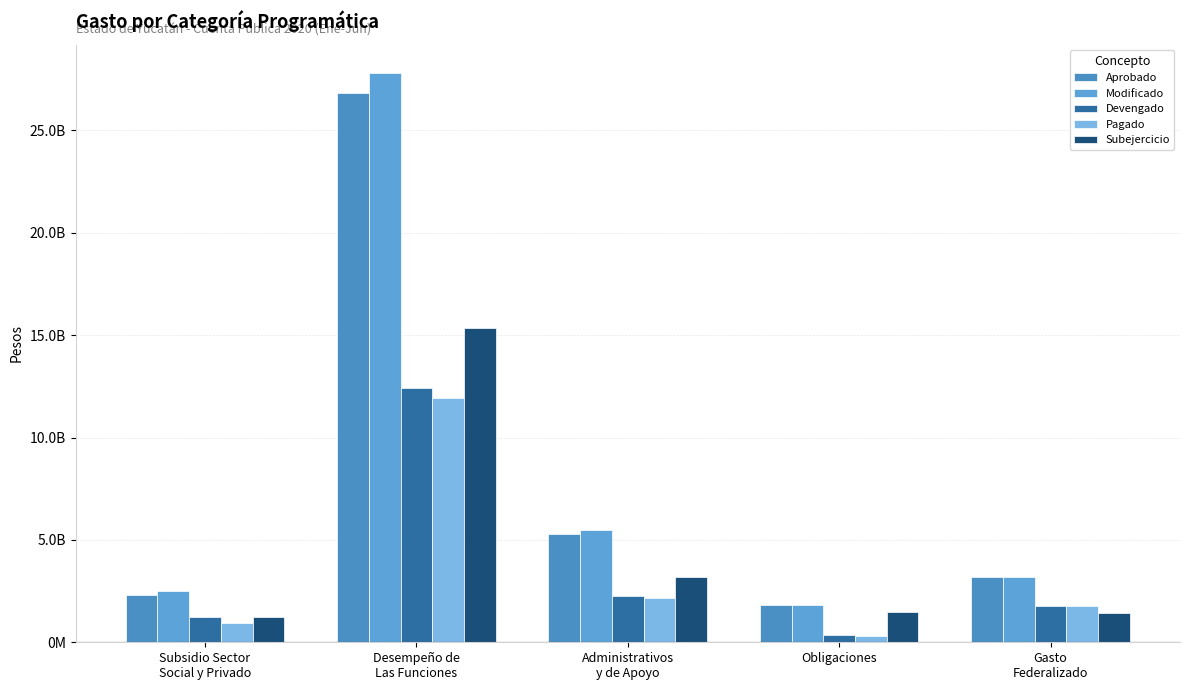

What position from the left is Desempeño de
Las Funciones?

2